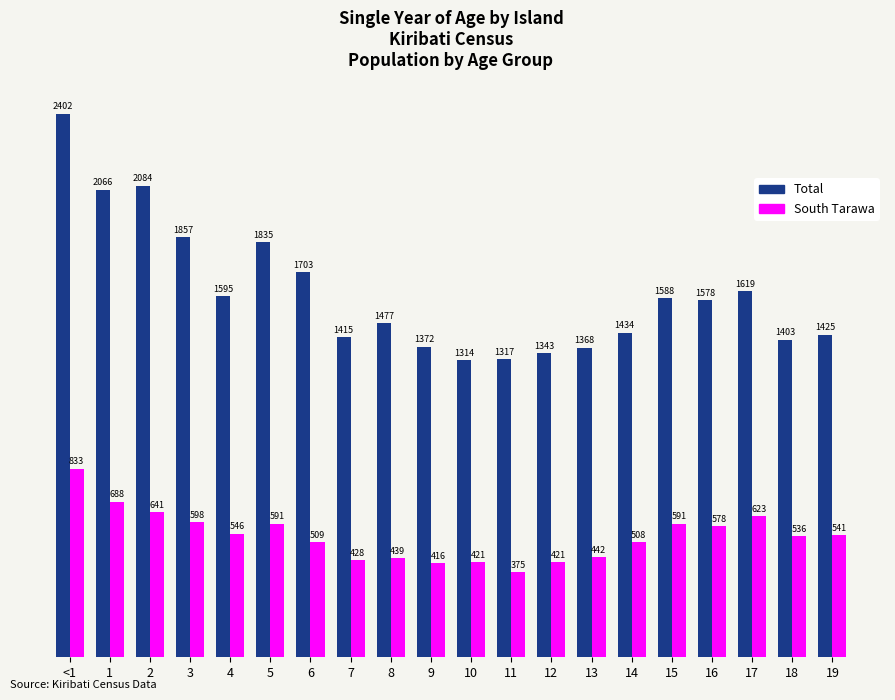

What are all the series names shown in the legend?

Total, South Tarawa